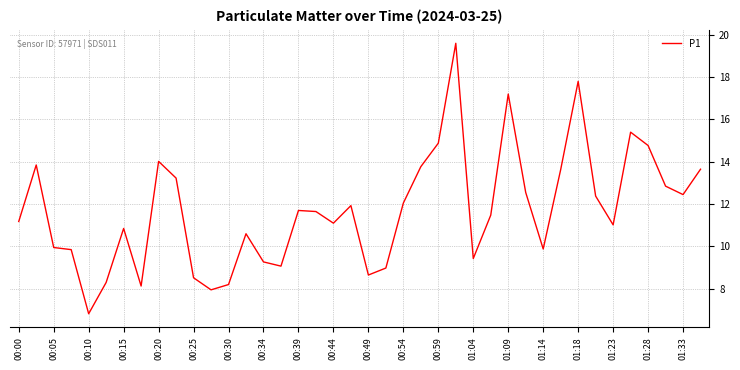

What is the minimum value shown in the chart?

6.8